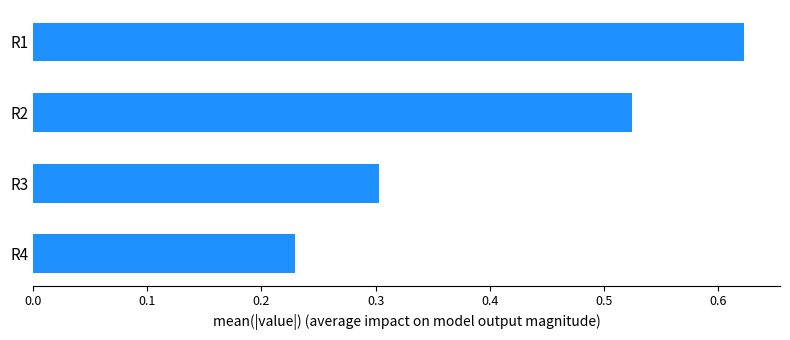

What is the difference between the maximum and minimum values?

0.4